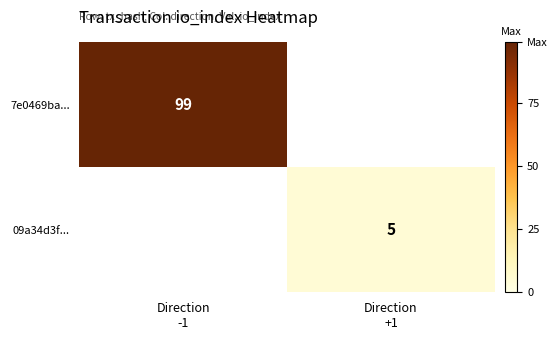

How many values in 09a34d3f... are above zero?

1